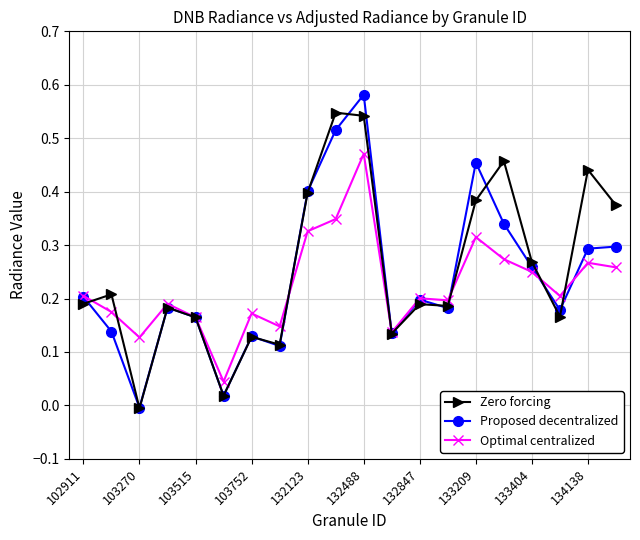

Which series has the widest spread of values?

Proposed decentralized